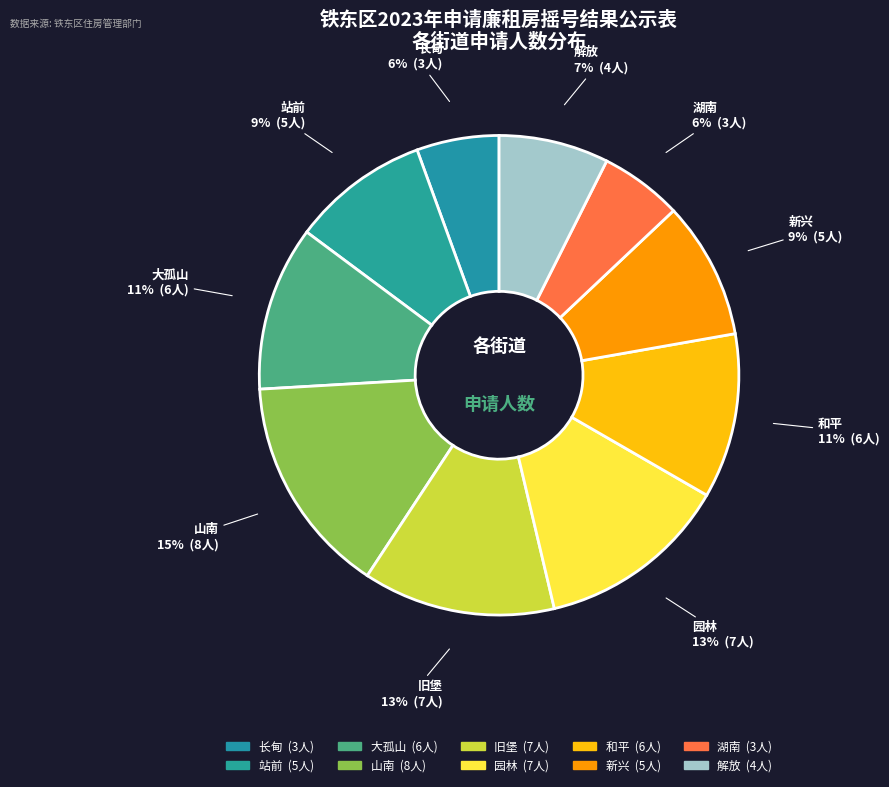

What percentage is the 大孤山 slice, to the nearest percent?

11%